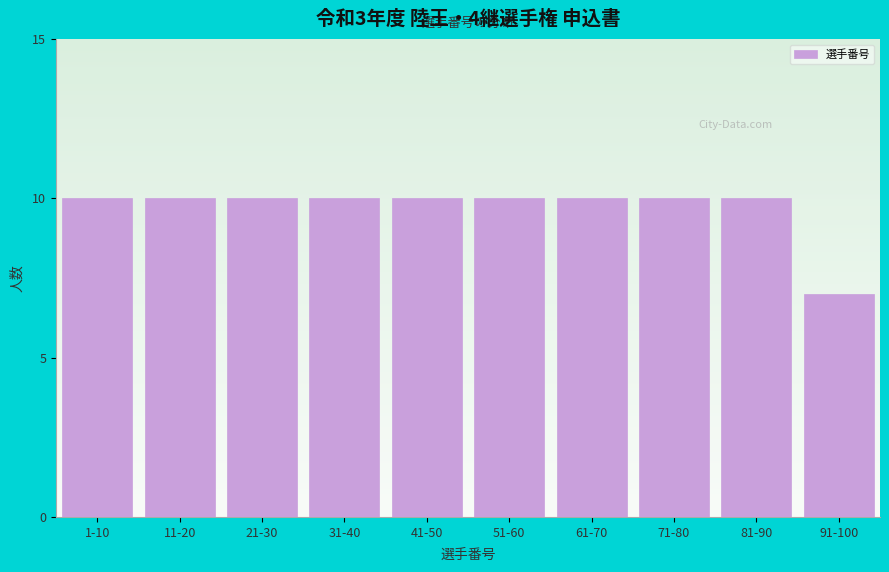

Reading left to right, list all the values displayed in this chart.

10	10	10	10	10	10	10	10	10	7